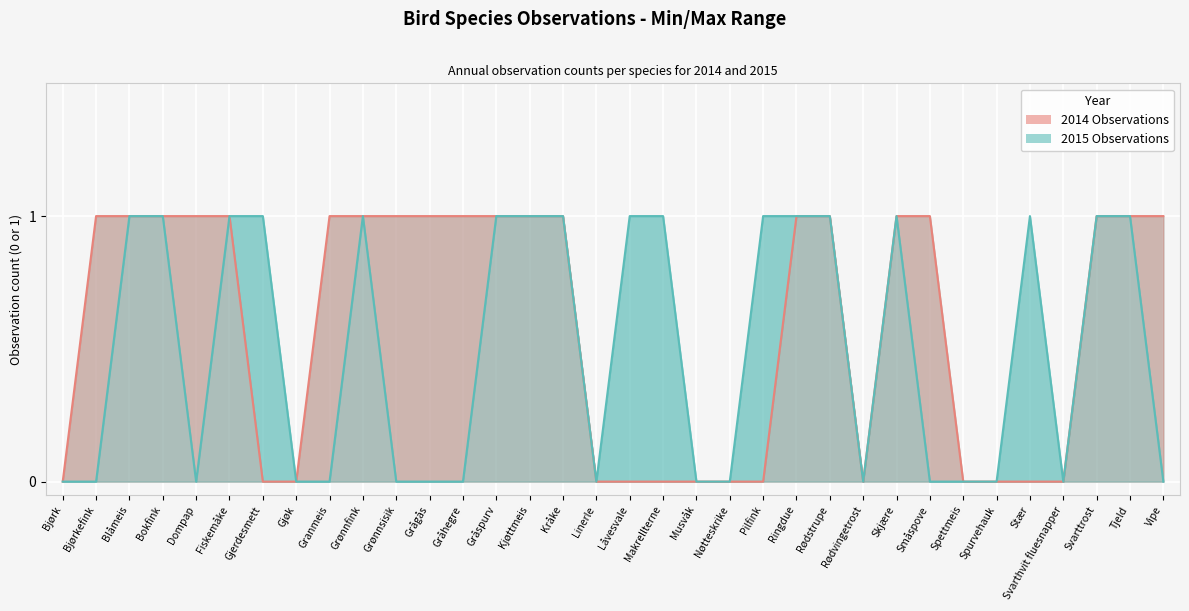

Reading left to right, transcribe all the data shown in this chart.

Species observed in 2014: 0	1	1	1	1	1	0	0	1	1	1	1	1	1	1	1	0	0	0	0	0	0	1	1	0	1	1	0	0	0	0	1	1	1
Species observed in 2015: 0	0	1	1	0	1	1	0	0	1	0	0	0	1	1	1	0	1	1	0	0	1	1	1	0	1	0	0	0	1	0	1	1	0